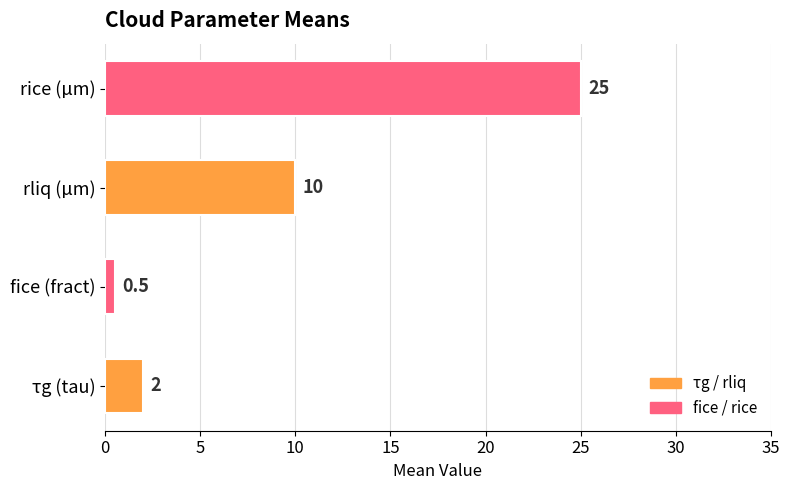

What is the maximum value shown in the chart?

25.0